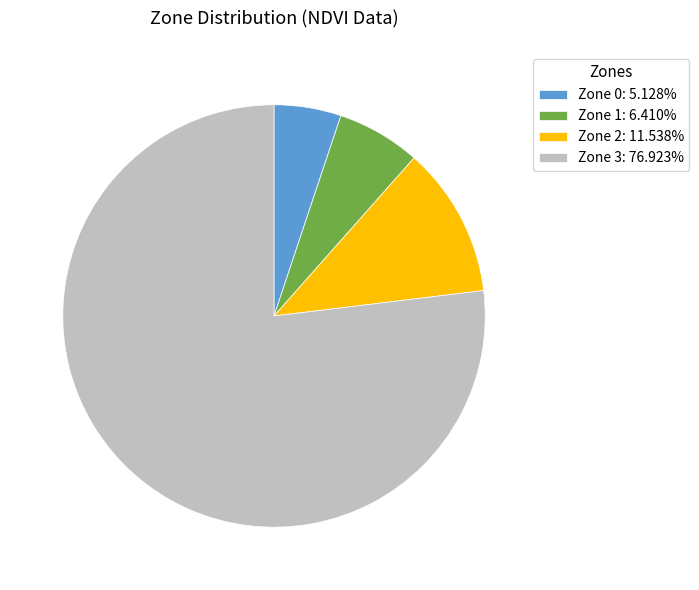

Is it true that Zone 0 is 5% of the pie?

True